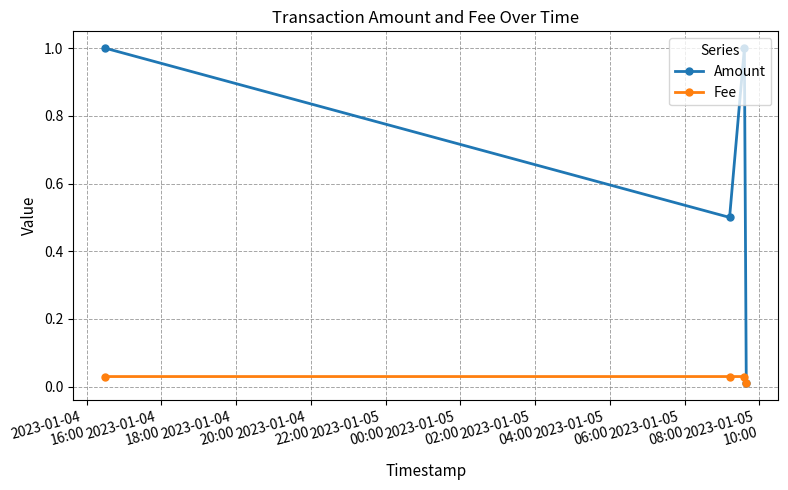

What is the greatest value displayed?

1.0